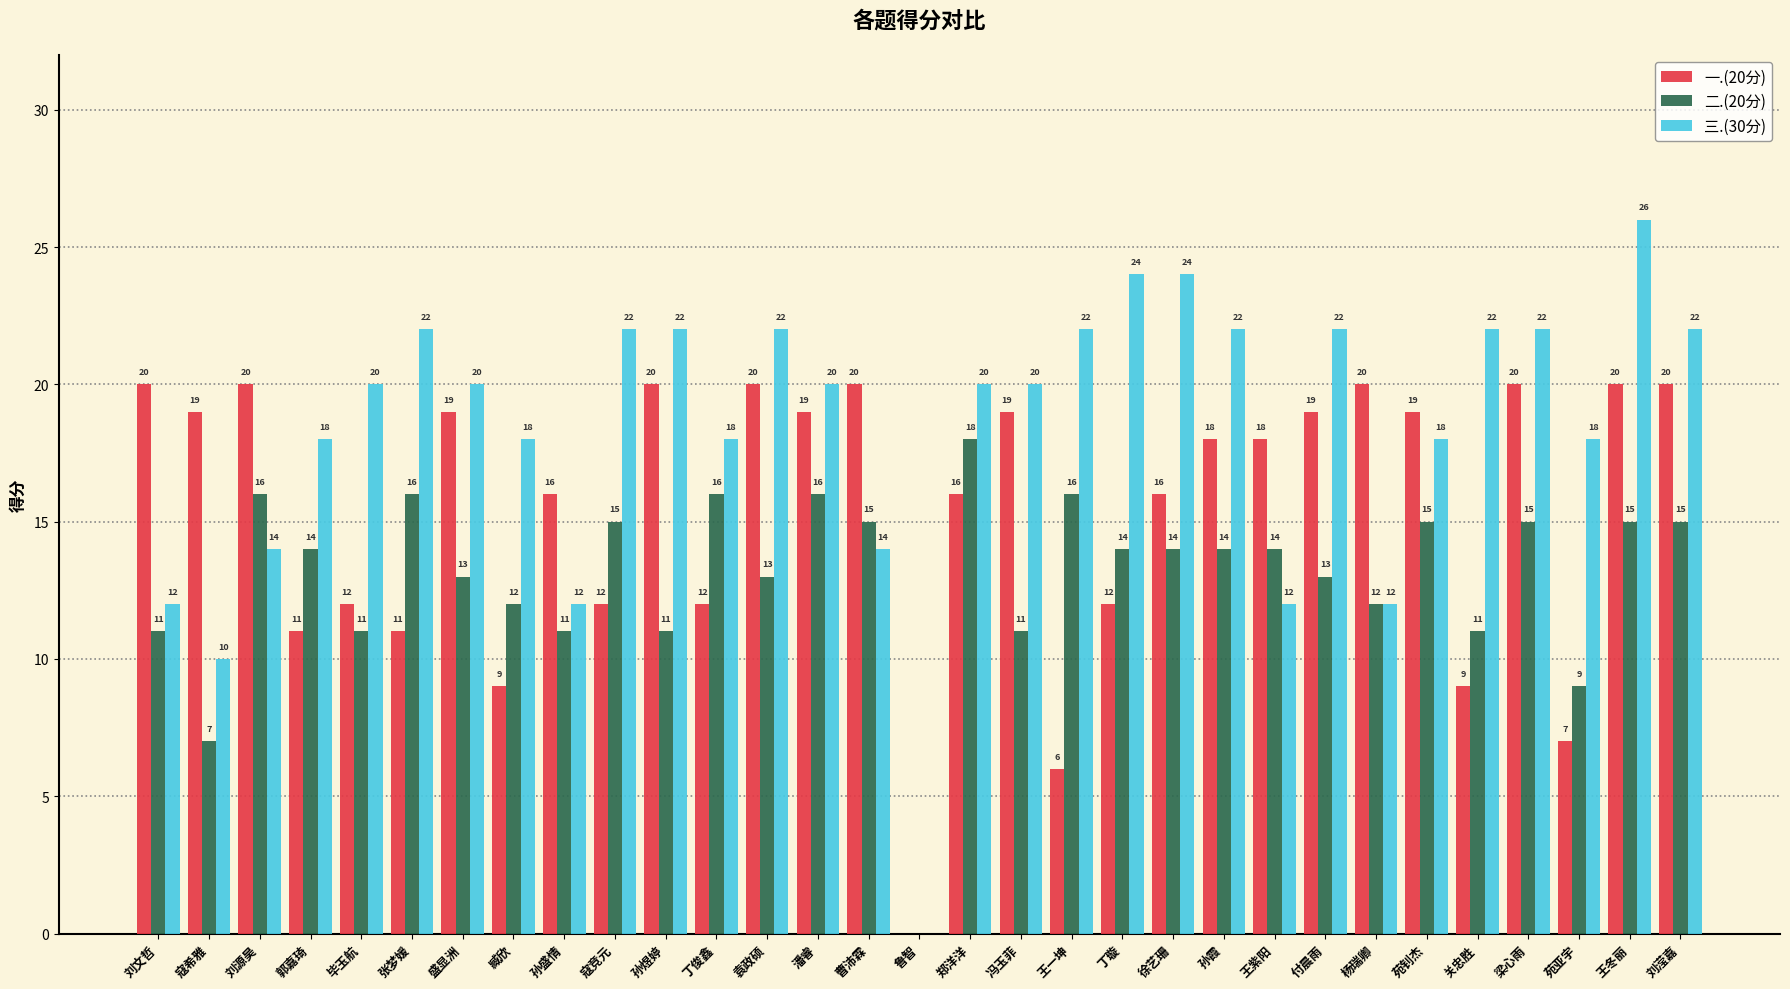

Between 郭嘉琦 and 关忠胜, which series saw the biggest shift?

三.(30分)